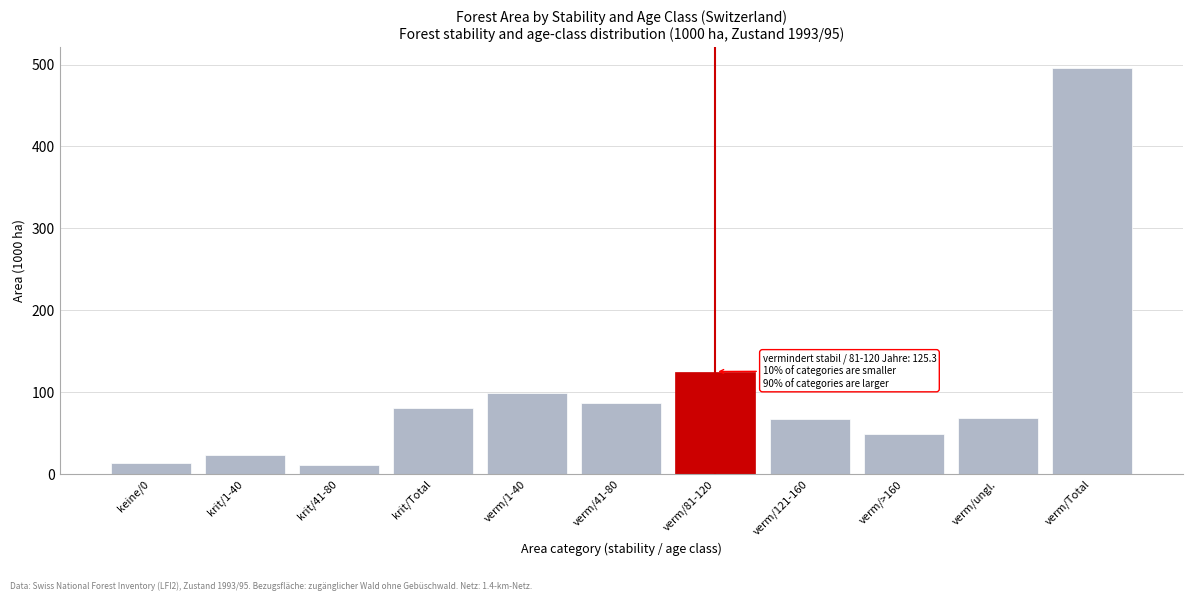

At which label is the value closest to 253?

verm/81-120